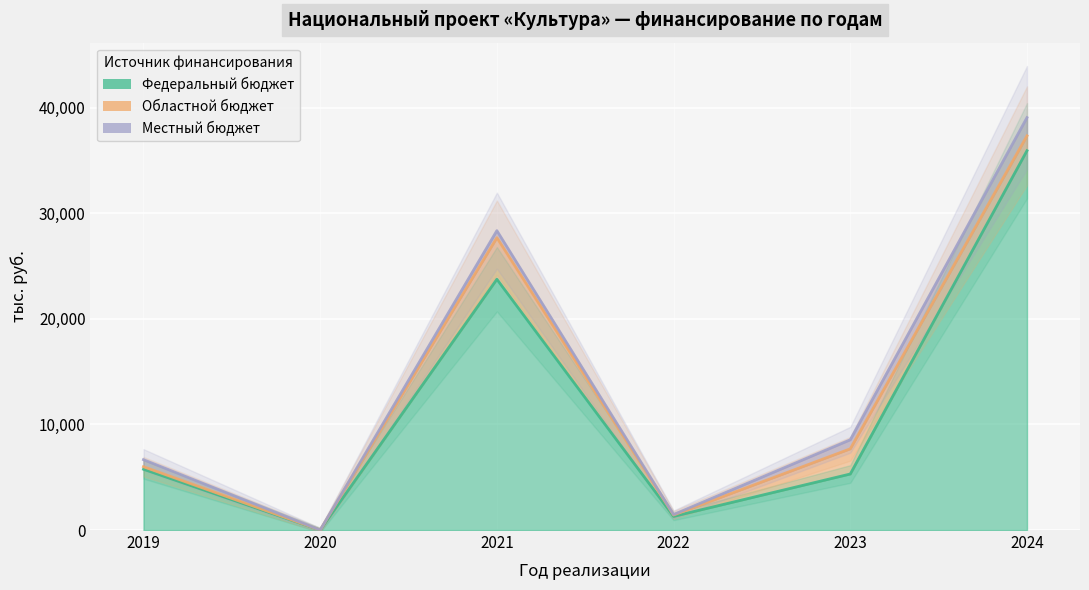

At which category is the sum across all series the highest?

2024